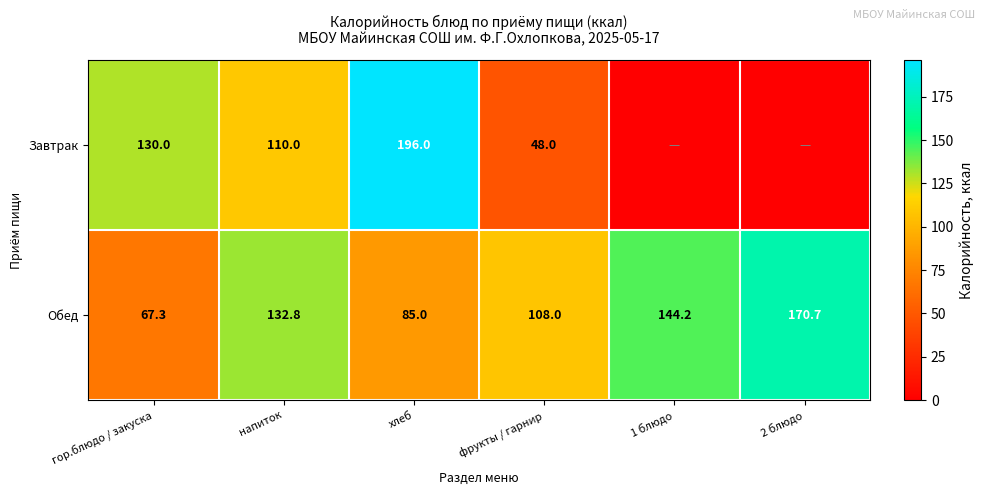

The value of Завтрак at напиток is 188.4. True or false?

False